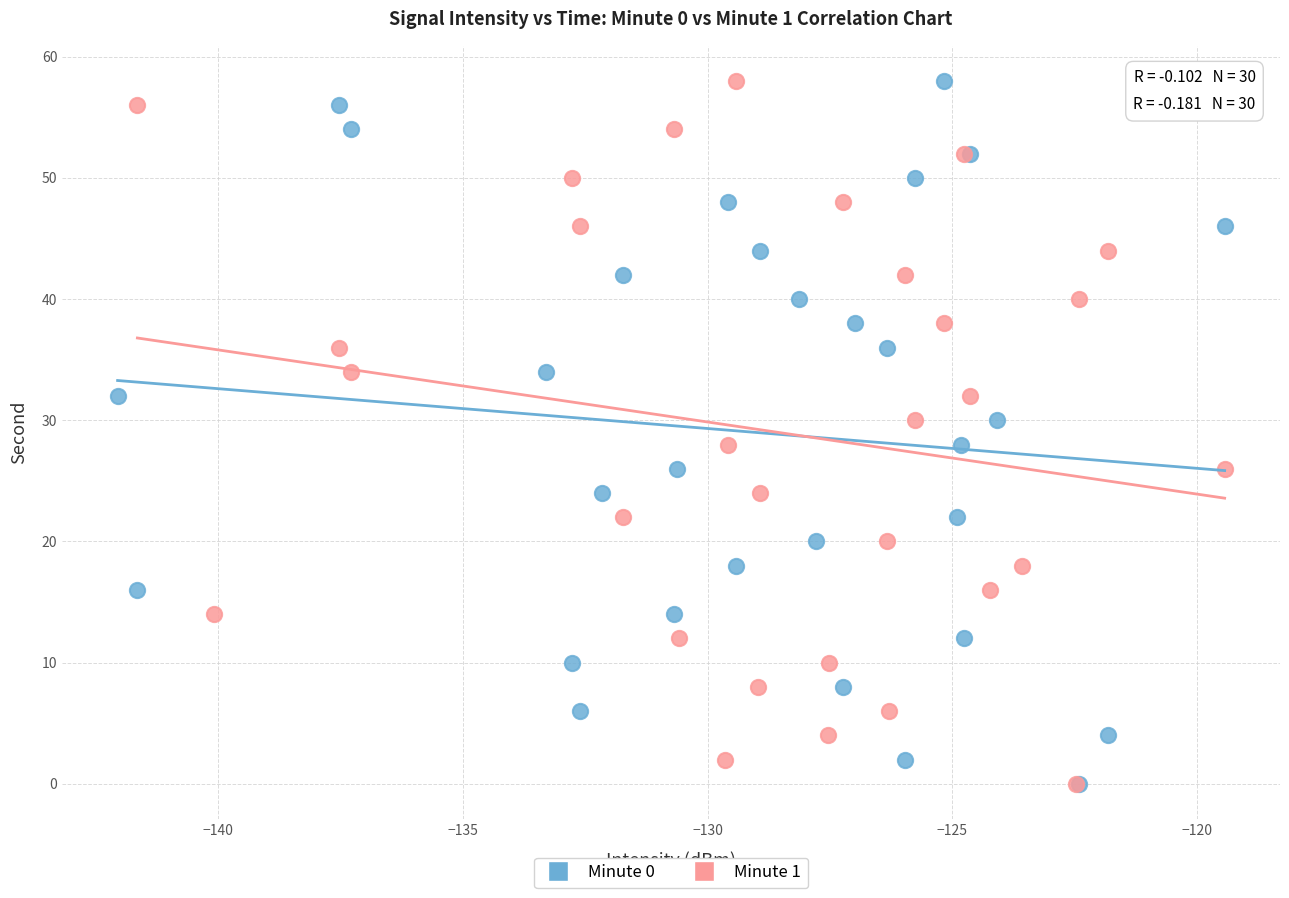

What are all the series names shown in the legend?

Minute 0, Minute 1